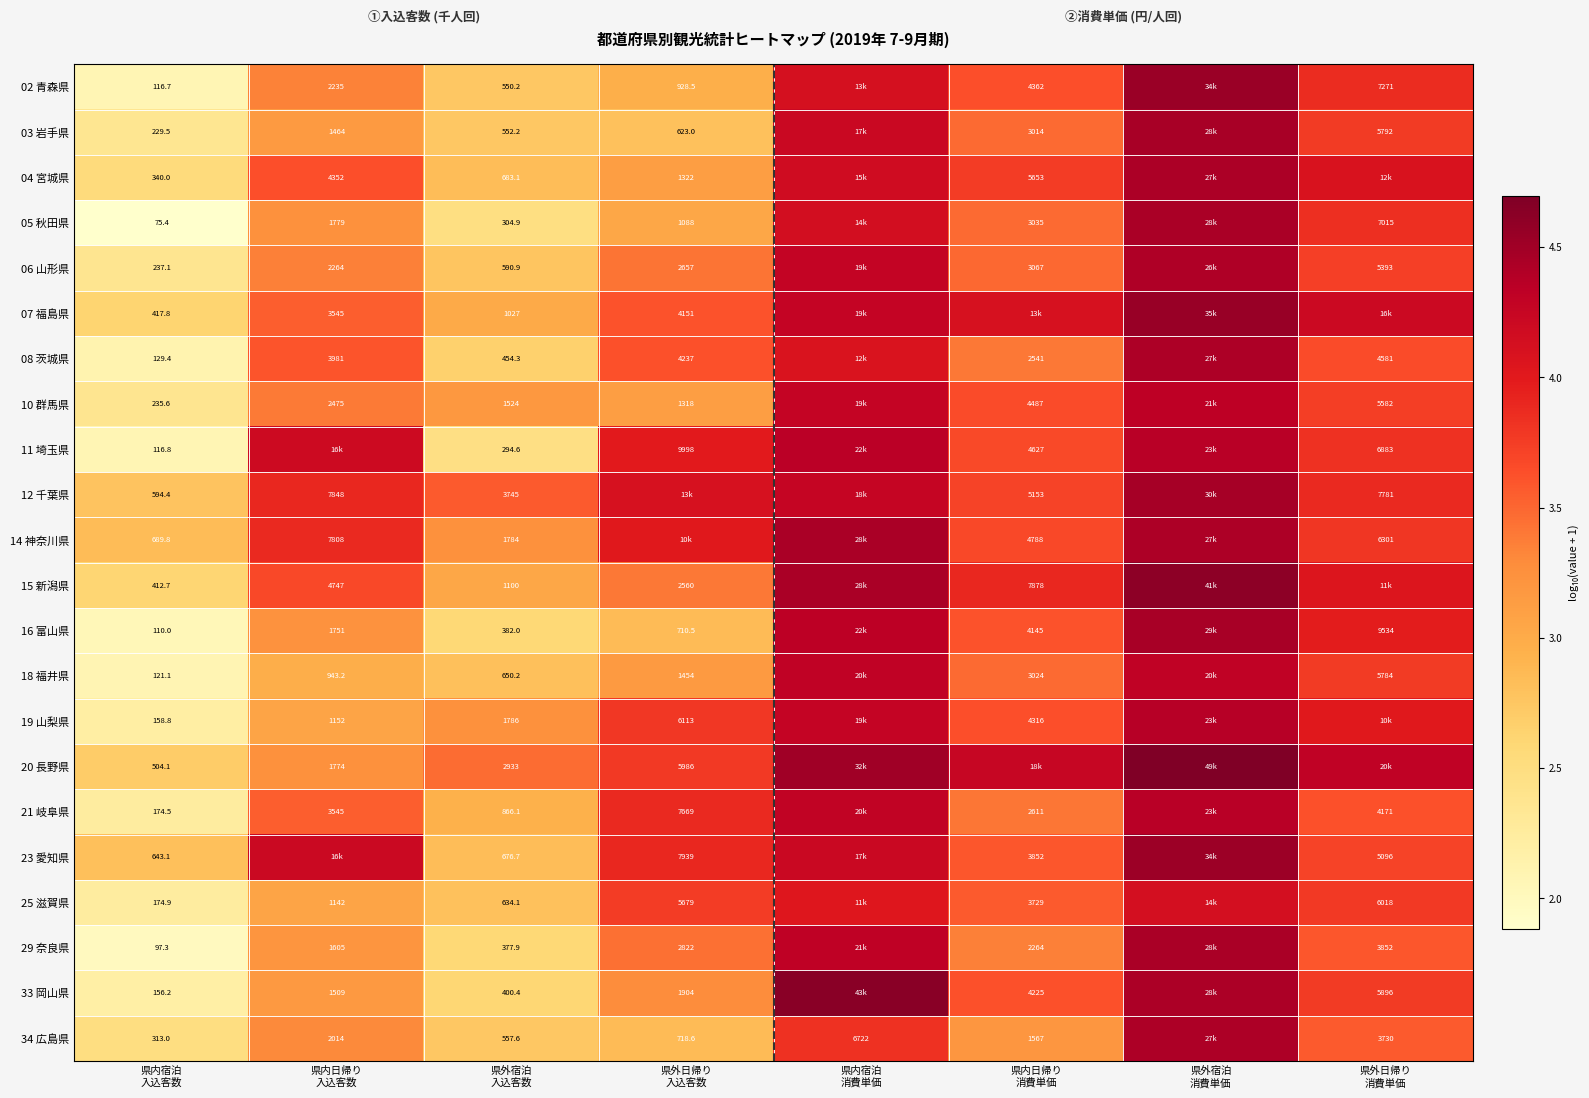

Rank the series at 県内宿泊 消費単価 from highest to lowest value.

33 岡山県, 20 長野県, 14 神奈川県, 15 新潟県, 11 埼玉県, 16 富山県, 29 奈良県, 18 福井県, 21 岐阜県, 06 山形県, 10 群馬県, 19 山梨県, 07 福島県, 12 千葉県, 23 愛知県, 03 岩手県, 04 宮城県, 05 秋田県, 02 青森県, 08 茨城県, 25 滋賀県, 34 広島県